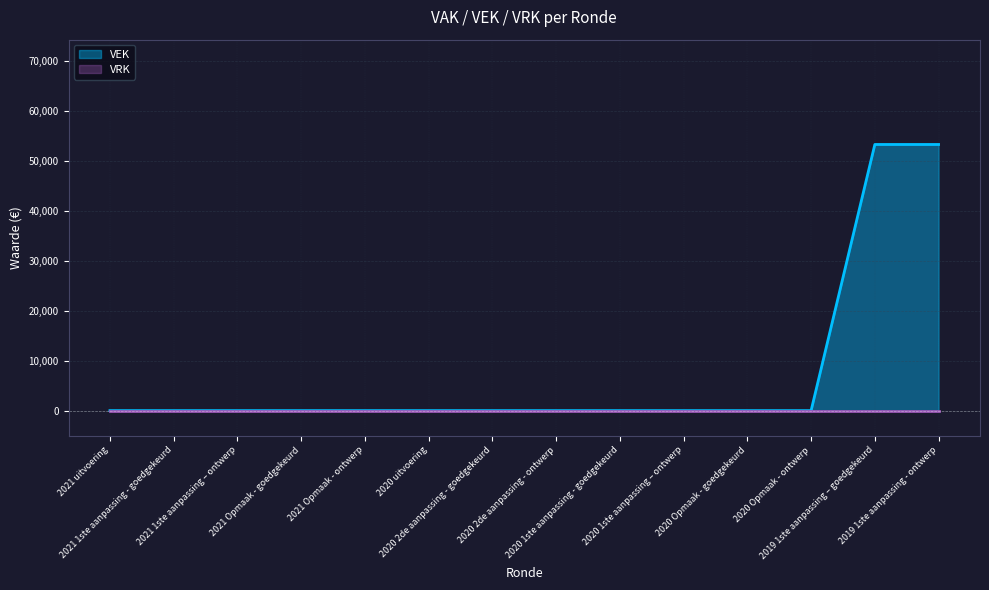

Does the chart have visible grid lines?

Yes